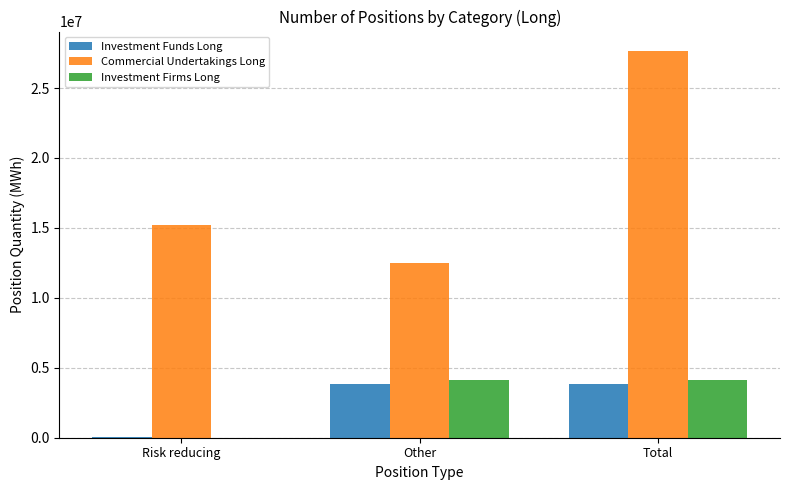

True or false: Investment Firms Long has a value of 1939265 at Total.

False